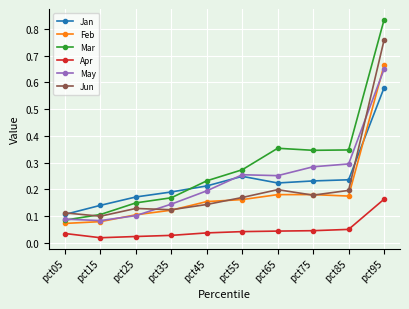

How many times do Mar and Jan cross each other?

1